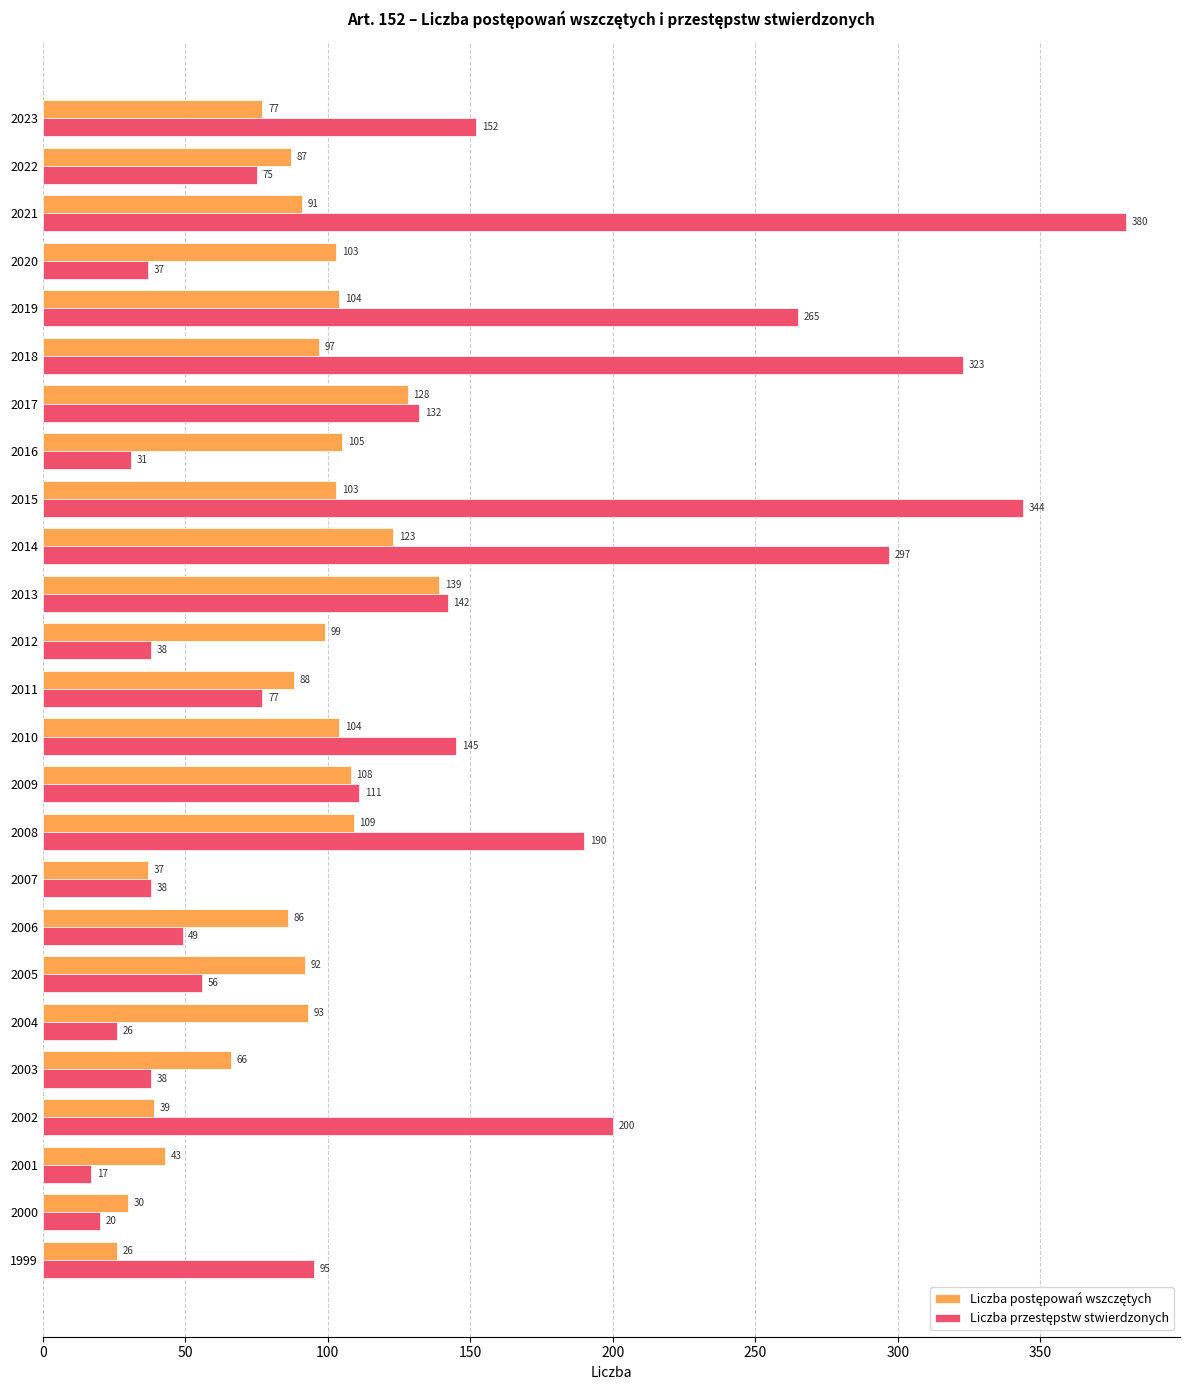

At which category is the sum across all series the highest?

2021